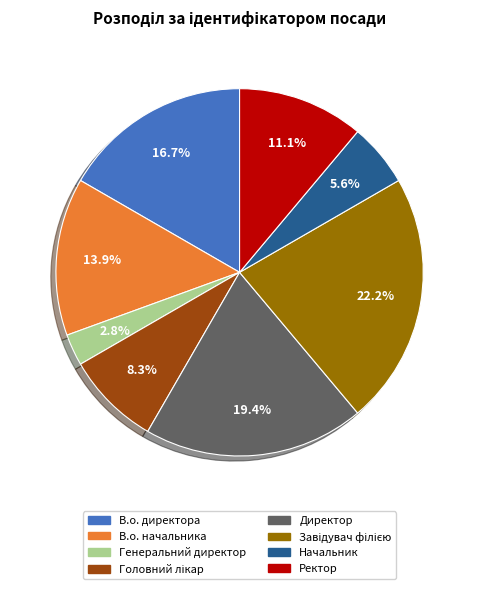

Is there any slice that represents more than half of the pie?

No